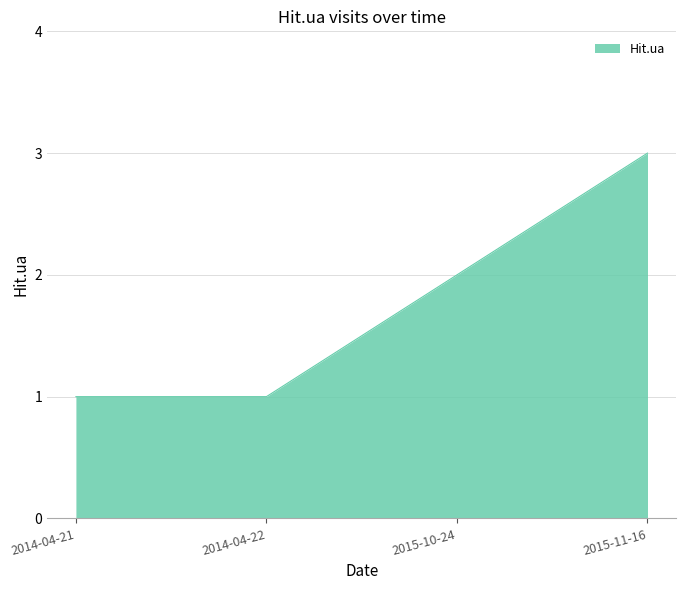

Reading left to right, extract all data points from this chart.

2014-04-21=1	2014-04-22=1	2015-10-24=2	2015-11-16=3